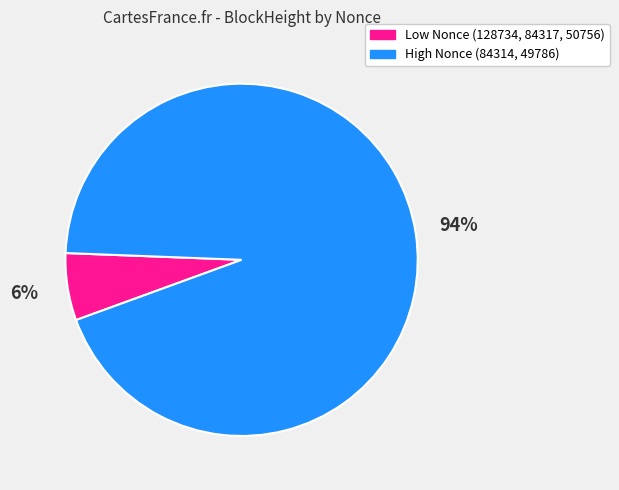

Which has a higher value, Low Nonce (128734, 84317, 50756) or High Nonce (84314, 49786)?

High Nonce (84314, 49786)